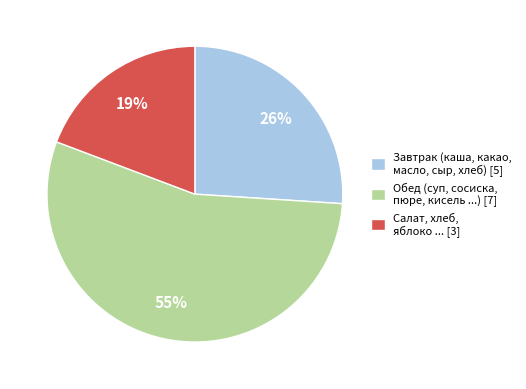

To the nearest percent, what percentage of the pie is Салат, хлеб, яблоко ... [3]?

19%